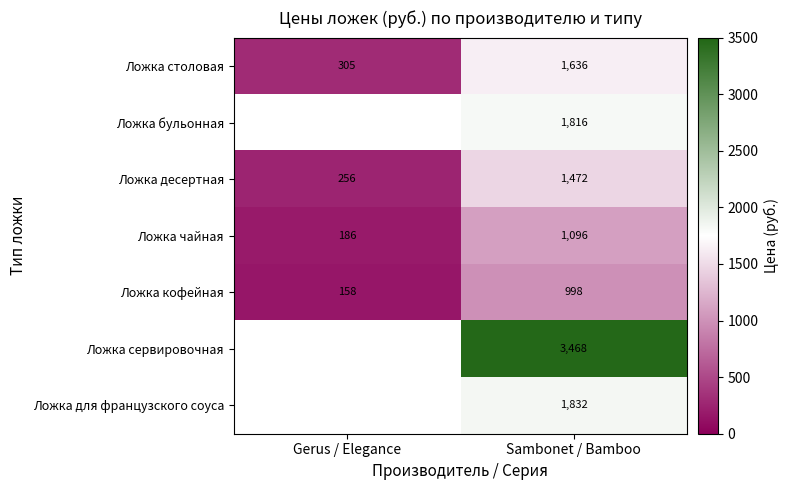

The value of Ложка кофейная at Gerus / Elegance is 82.2. True or false?

False